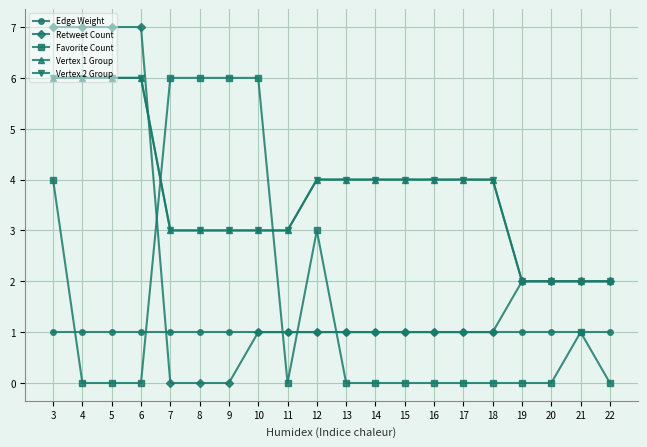

What is the difference between the second highest and second lowest values in the Vertex 2 Group series?

4